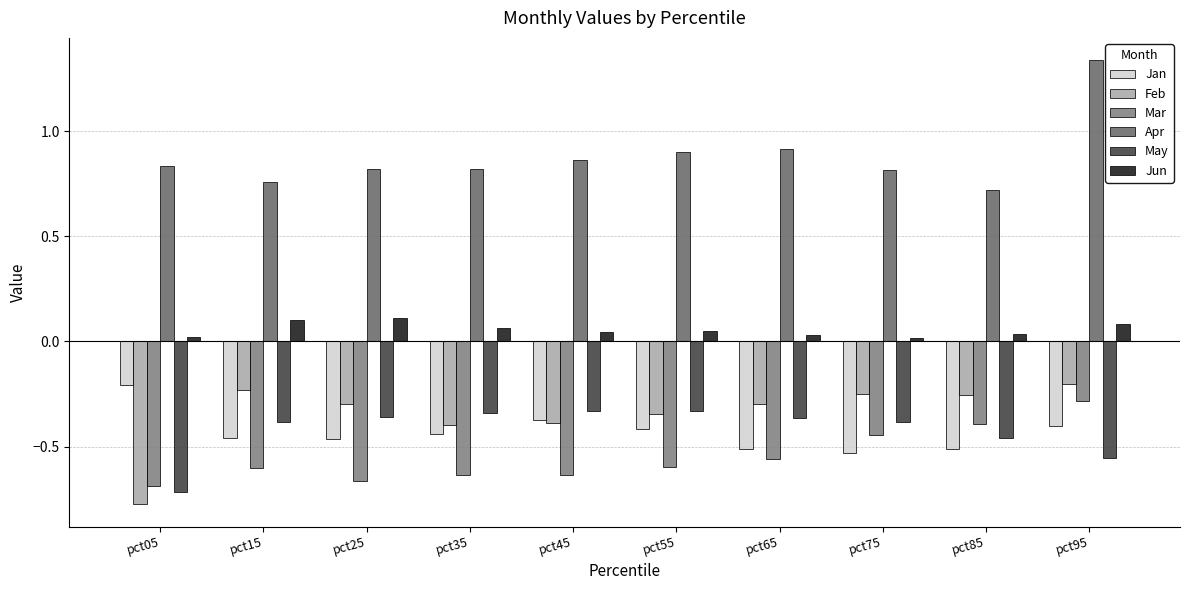

What is the difference between the maximum and minimum values in the May series?

0.4